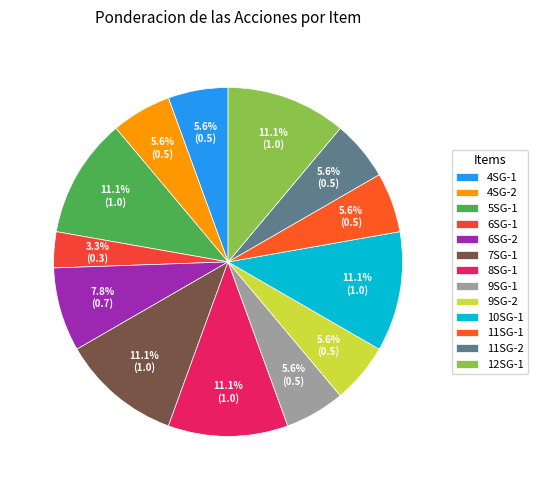

Which slice is the smallest?

6SG-1